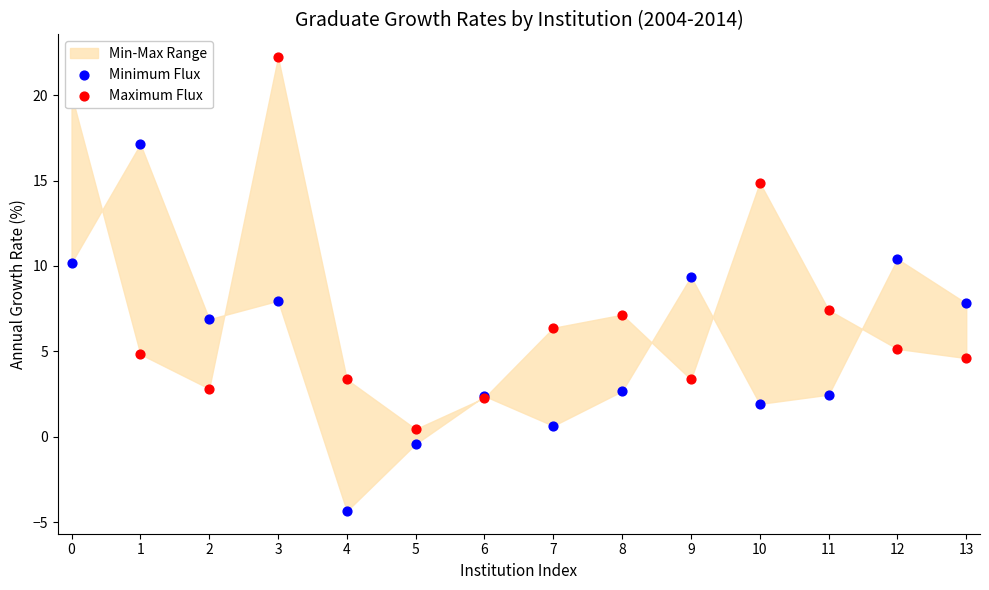

Which series contains the highest Y value?

Maximum Flux